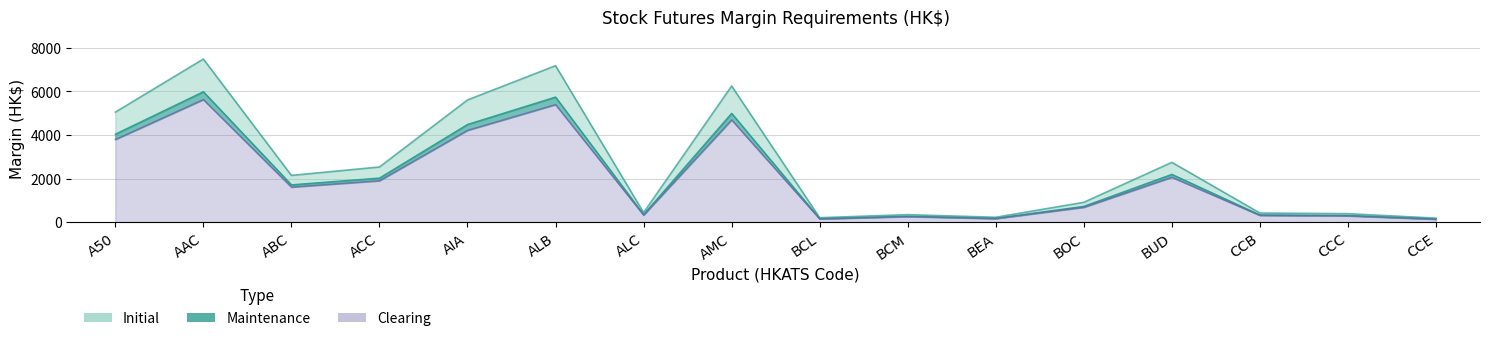

What is the total value across all series at BOC?

2350